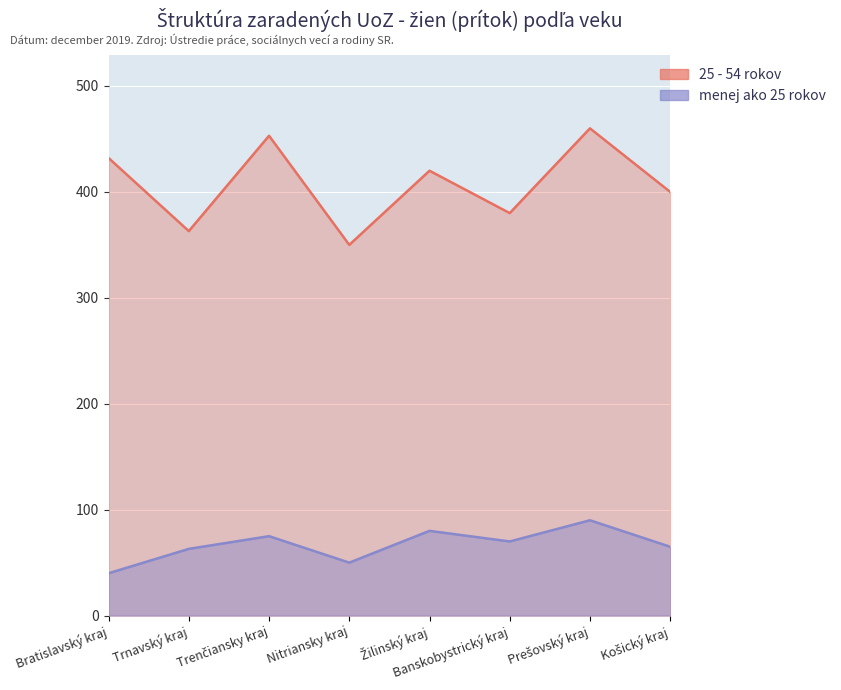

Does the chart display data point markers on the line(s)?

No